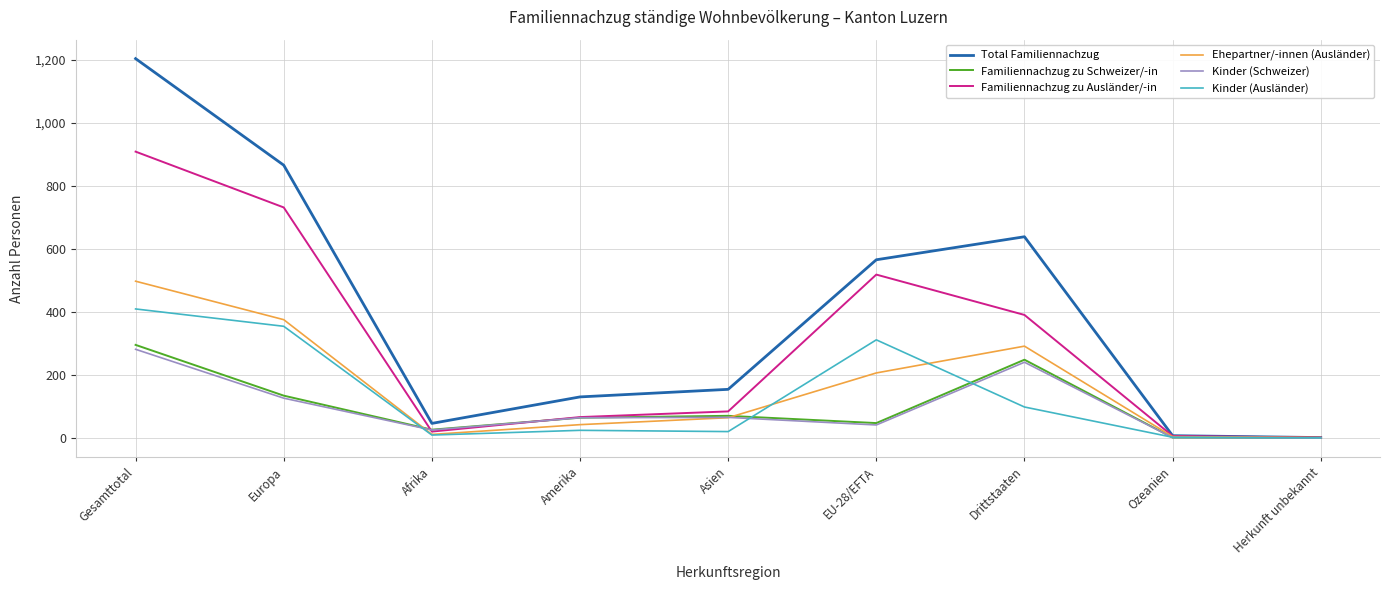

Does the chart display data point markers on the line(s)?

No